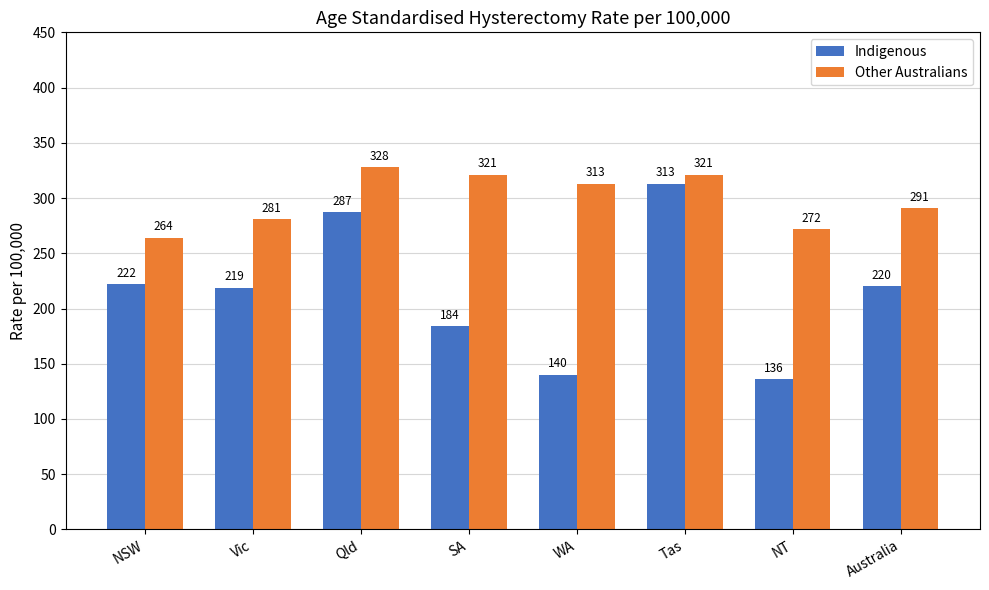

Rank the series at NT from lowest to highest value.

Indigenous, Other Australians